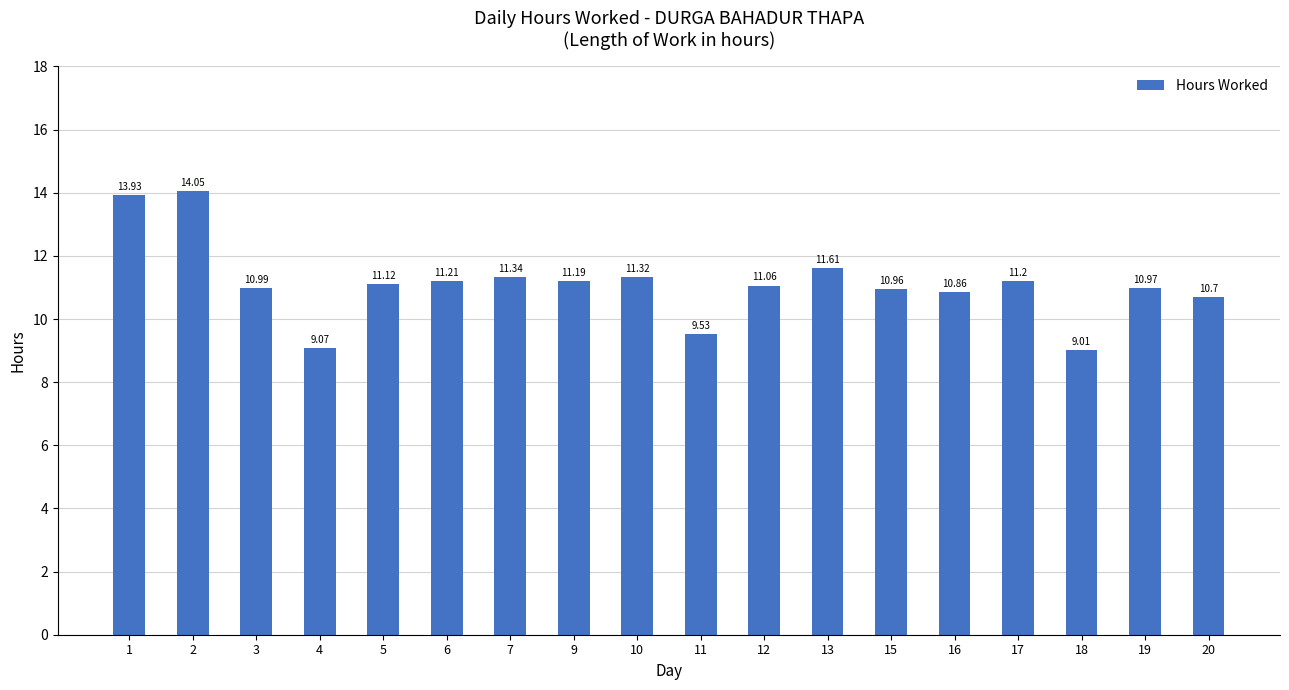

Reading left to right, list all the values displayed in this chart.

1=13.9	2=14.1	3=11.0	4=9.1	5=11.1	6=11.2	7=11.3	9=11.2	10=11.3	11=9.5	12=11.1	13=11.6	15=11.0	16=10.9	17=11.2	18=9.0	19=11.0	20=10.7